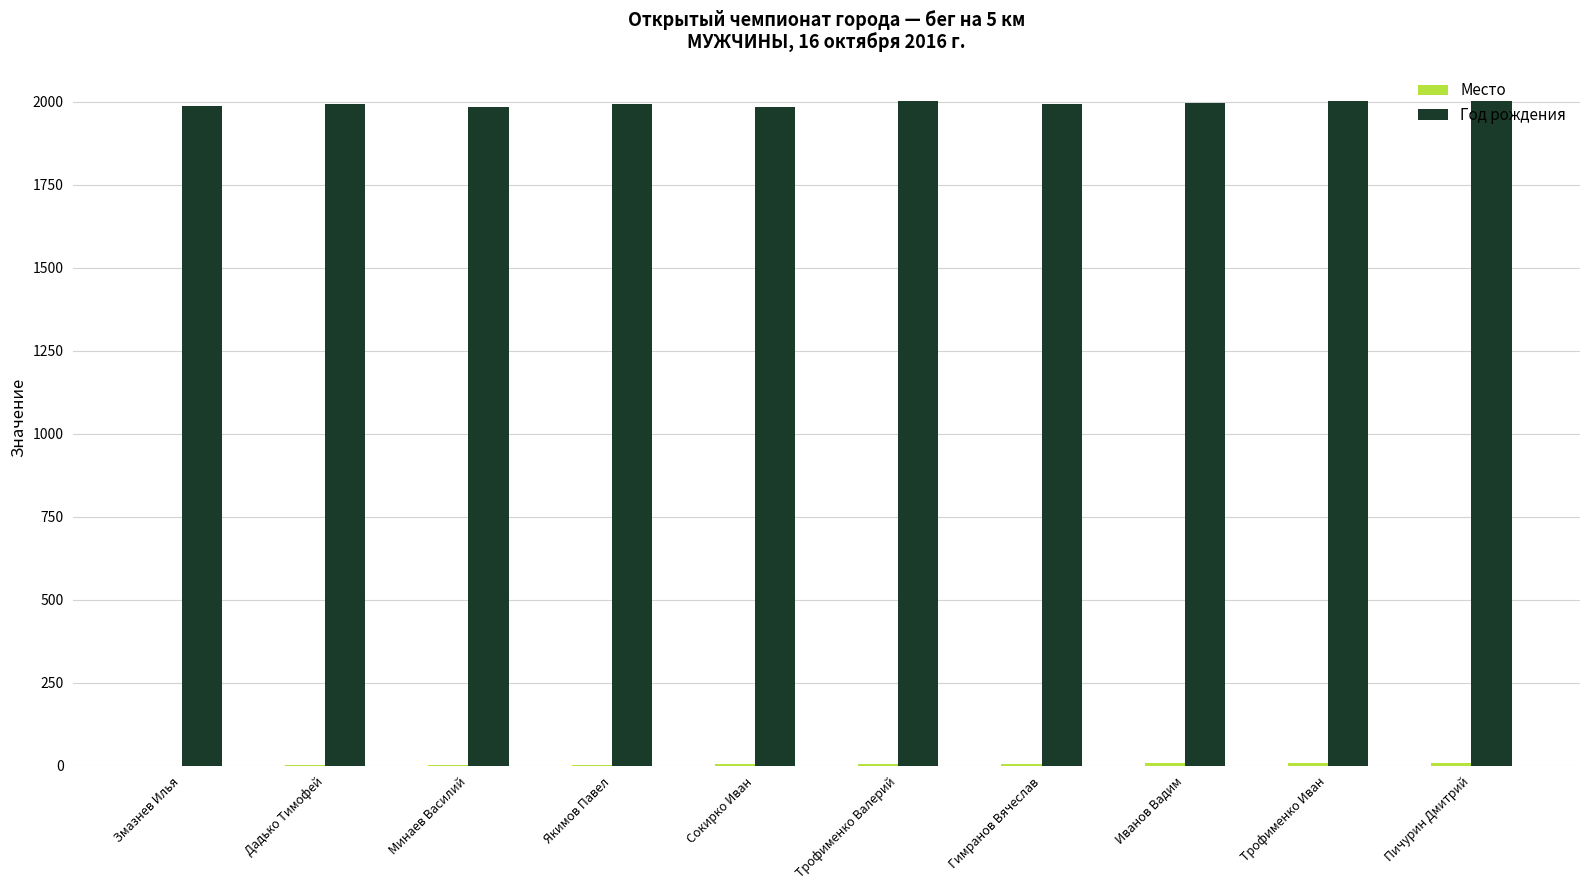

Which series has the largest total across all categories?

Год рождения